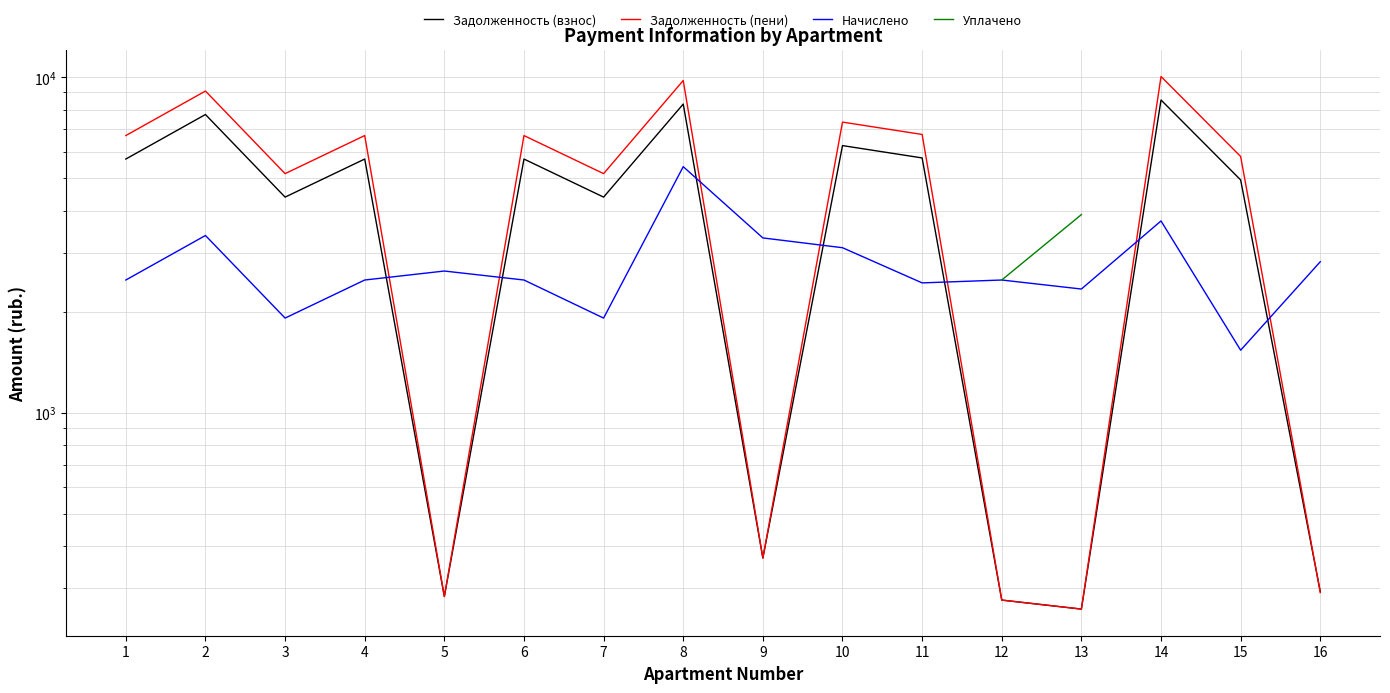

True or false: Задолженность (взнос) and Уплачено cross at least once.

False